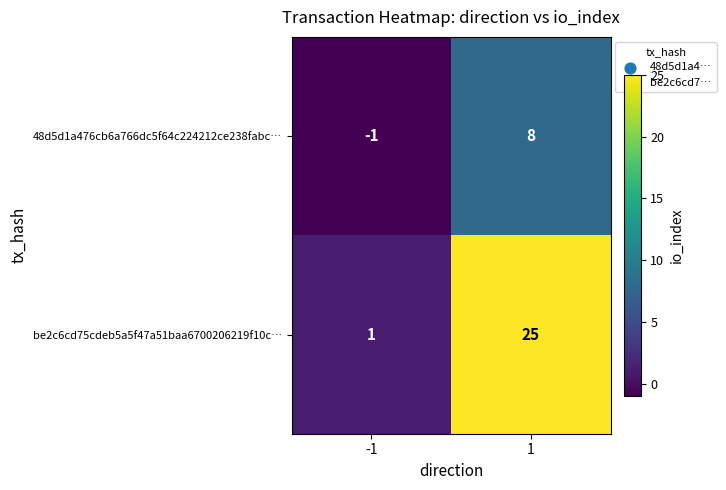

What is the highest value of the be2c6cd75cdeb5a5f47a51baa6700206219f10c… series?

25